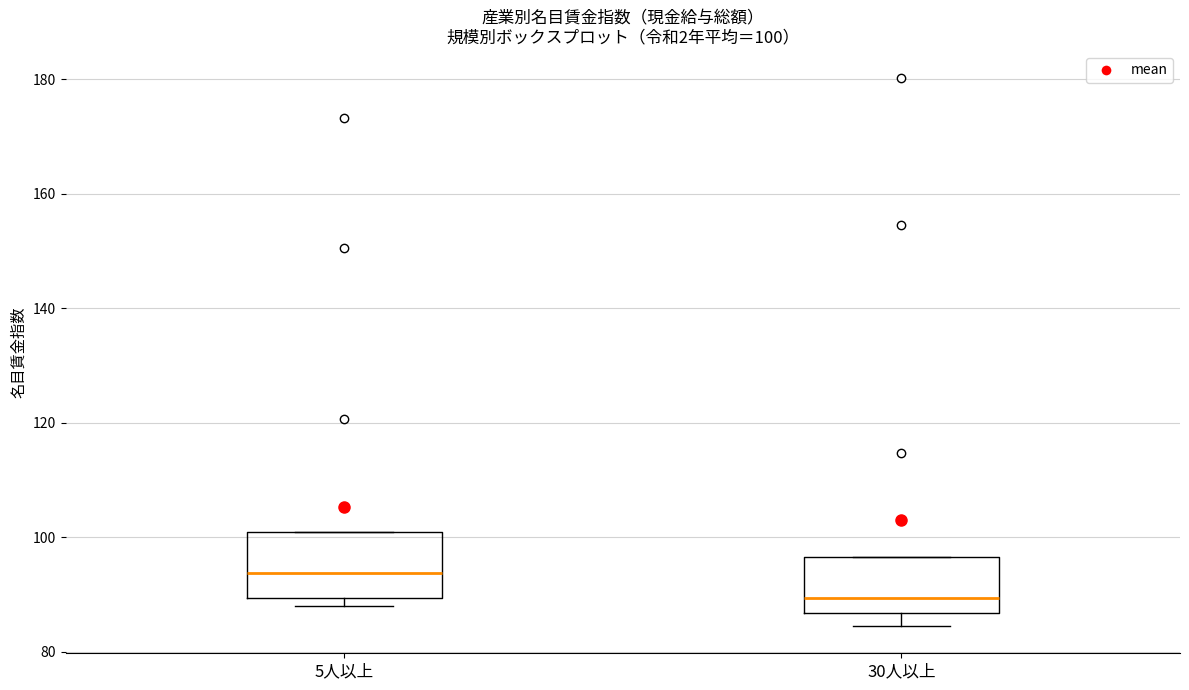

Which box has the lowest median line?

30人以上